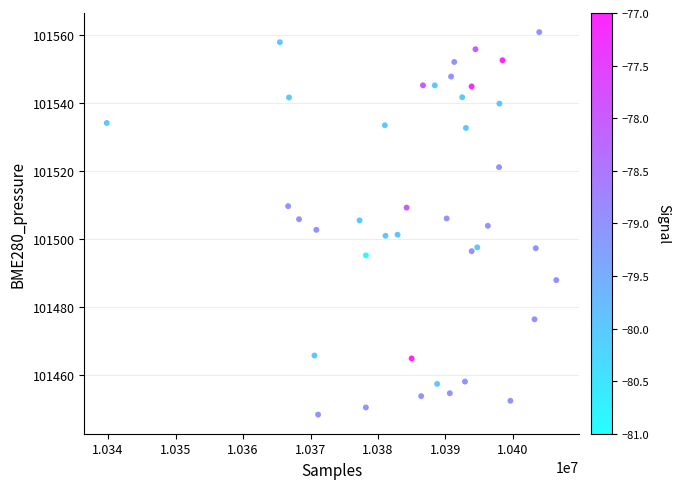

What is the range of Y values (max minus min)?

112.5